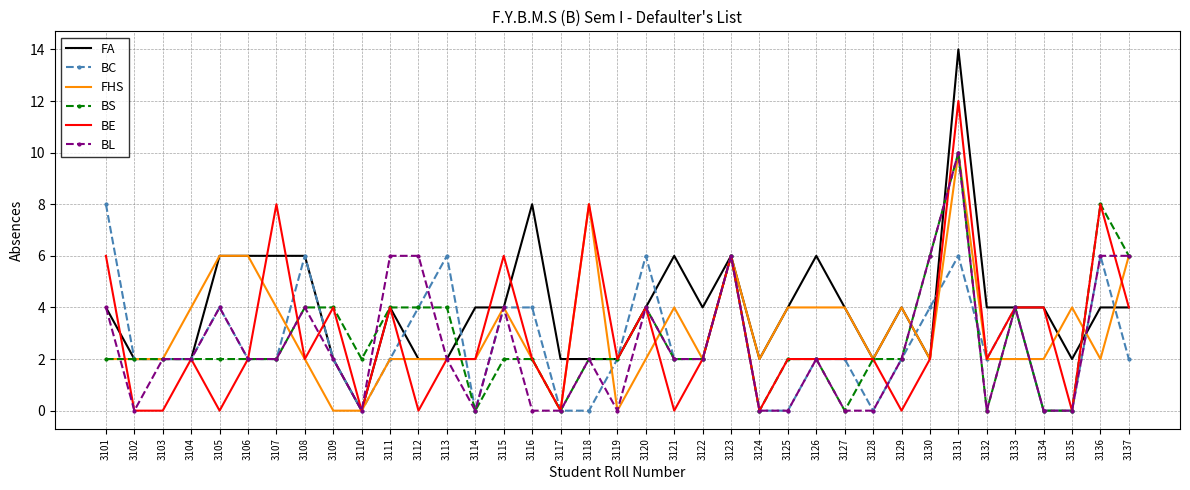

Which series has the largest range (max minus min)?

FA